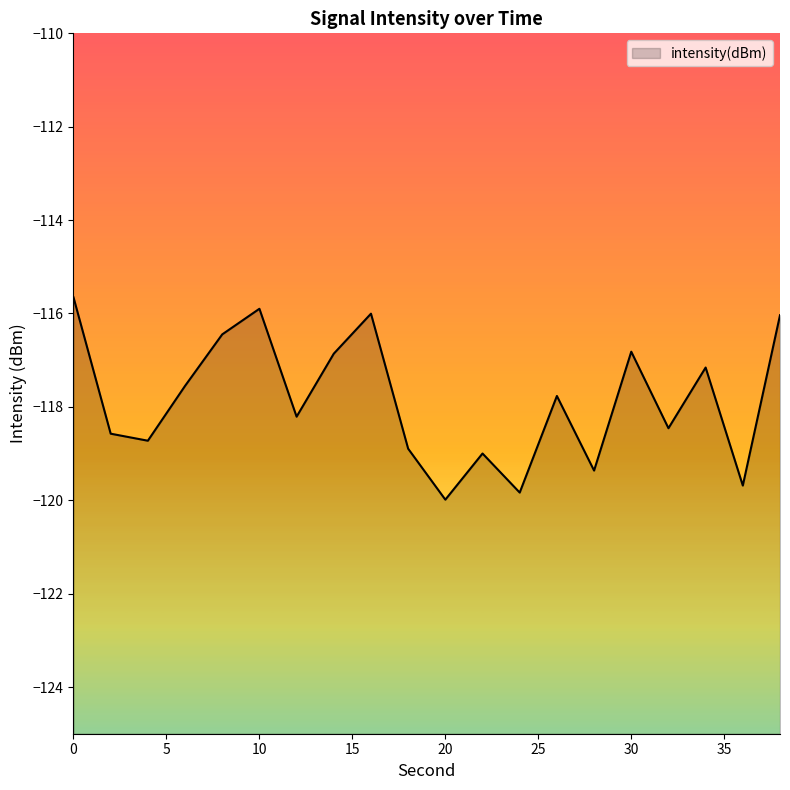

Rank the categories by value from highest to lowest.

0, 10, 16, 38, 8, 30, 14, 34, 6, 26, 12, 32, 2, 4, 18, 22, 28, 36, 24, 20